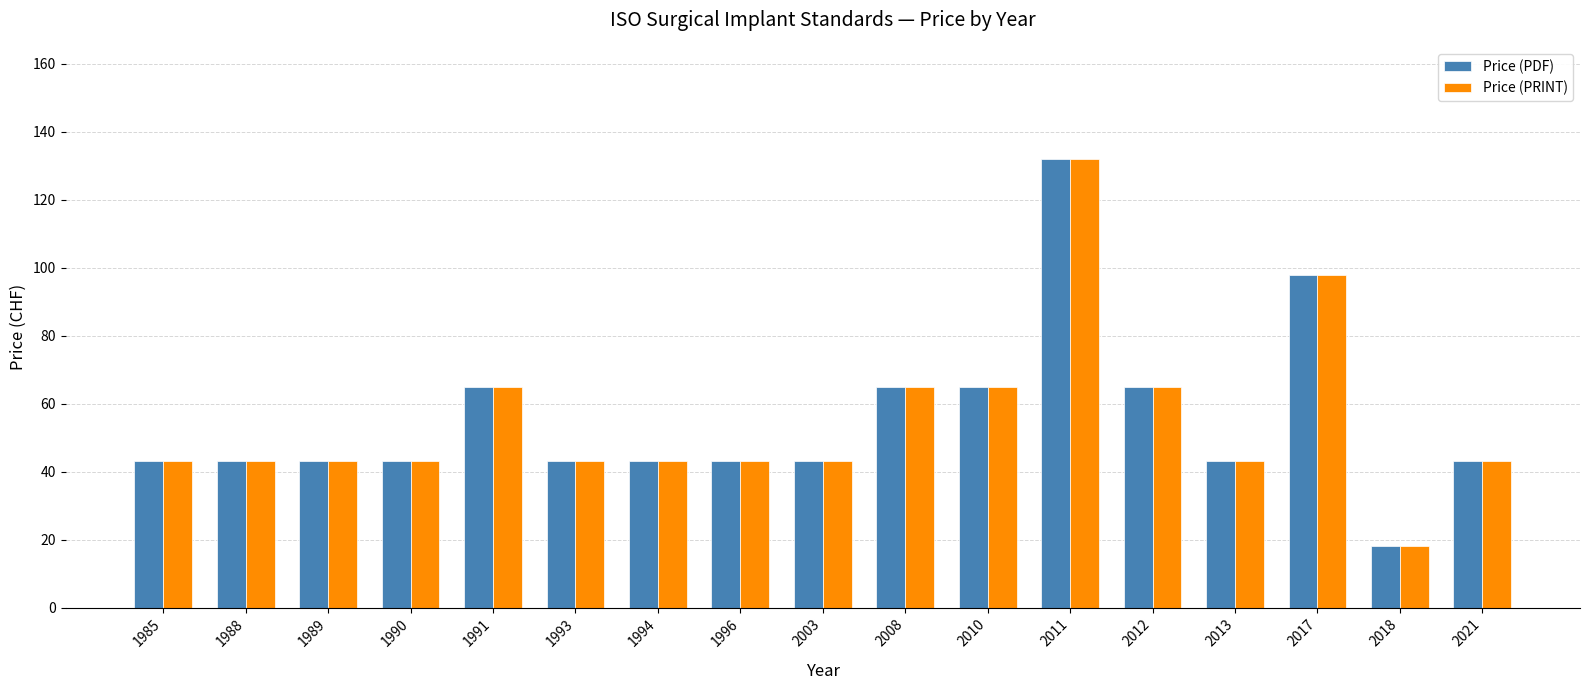

How many series are shown in this chart?

2